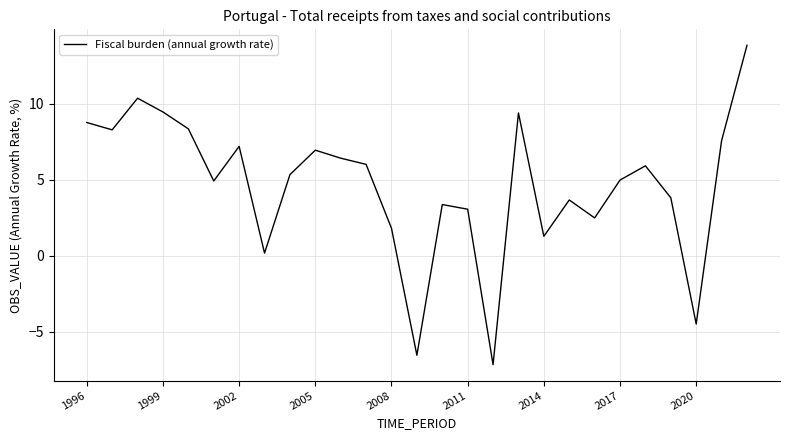

True or false: there are more than 0 points higher than both neighbors.

True